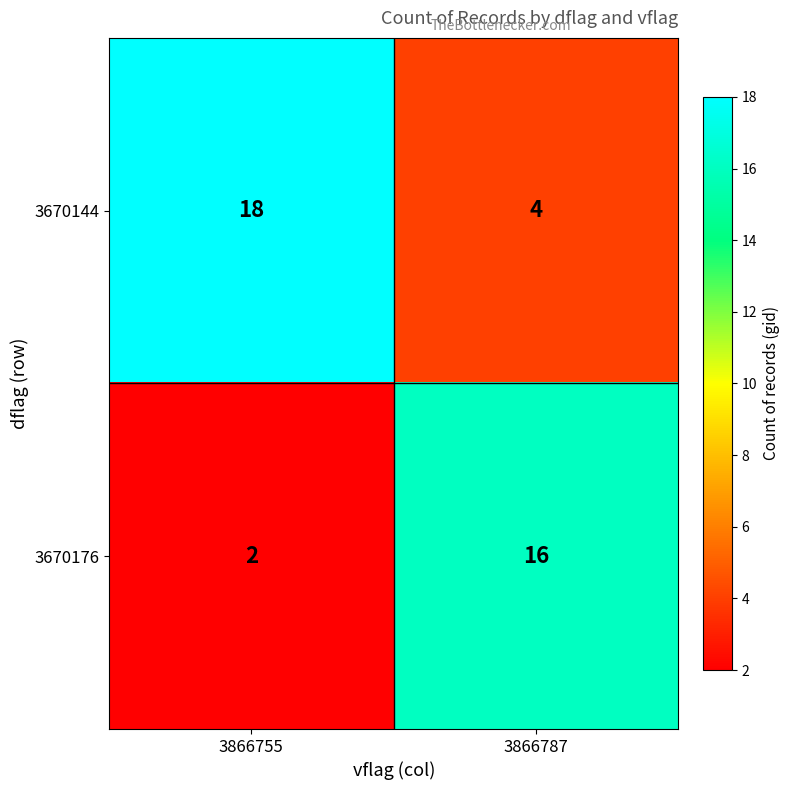

What is the difference between the 3670176 values at 3866755 and 3866787?

14